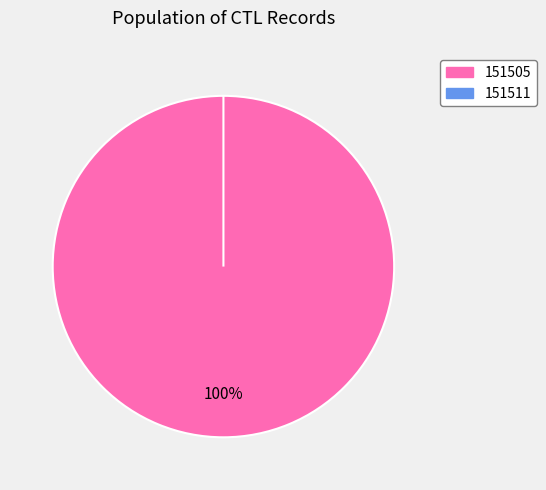

Between 151511 and 151505, which is larger?

151505